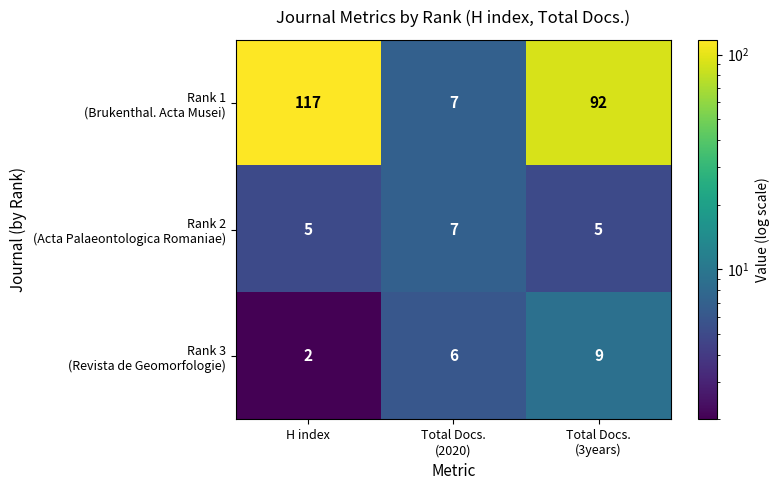

At which category is the sum across all series the highest?

H index